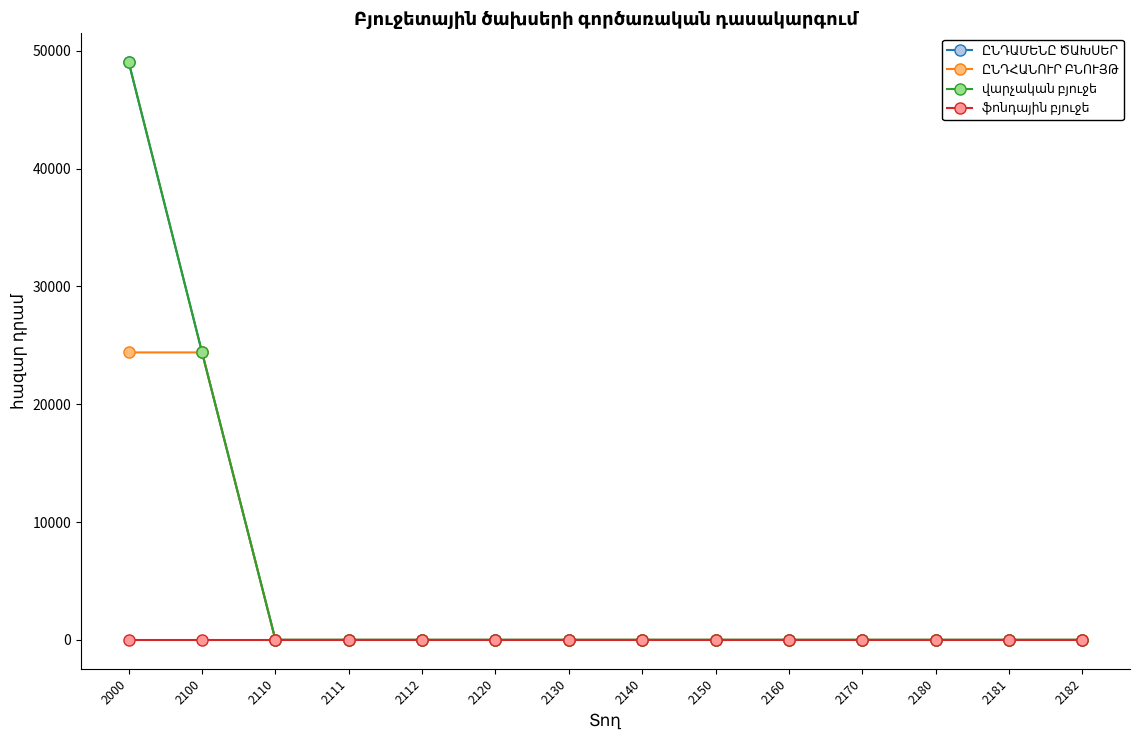

Is this an area chart (filled region under the line)?

No